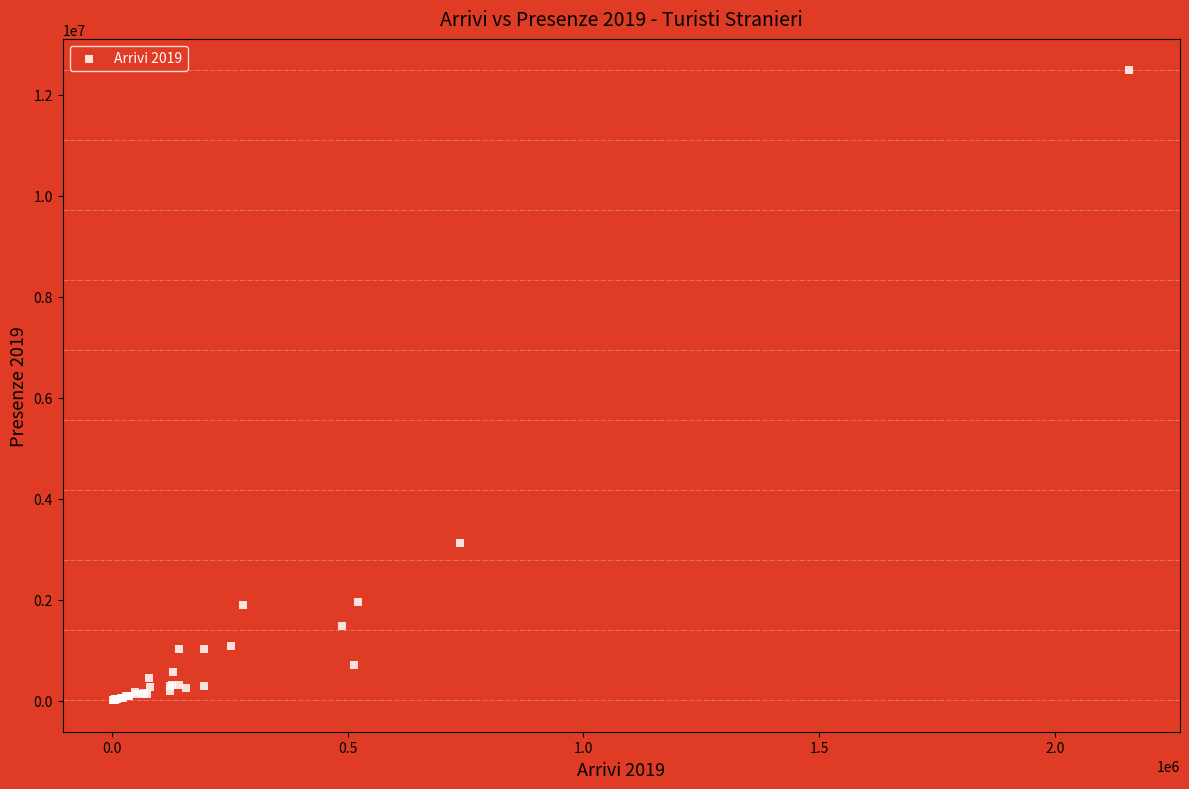

What Y value in the scatter plot is closest to 6245292?

3132236